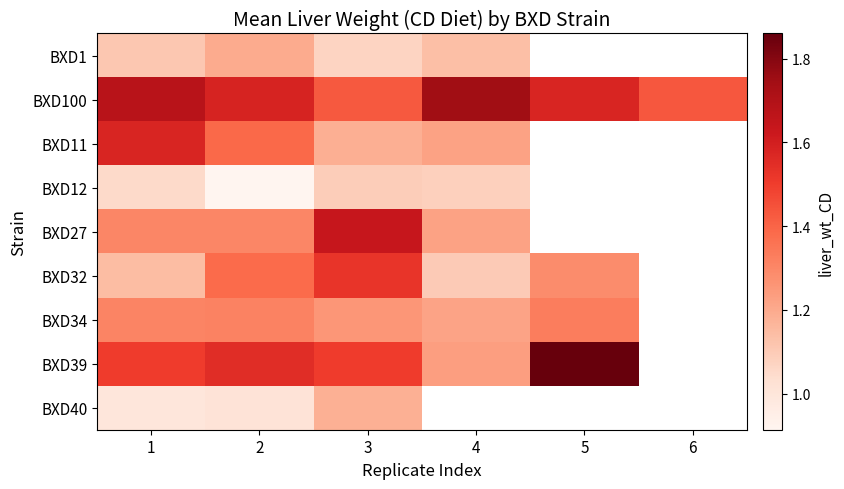

True or false: BXD11 has a value of 0.6 at 1.

False